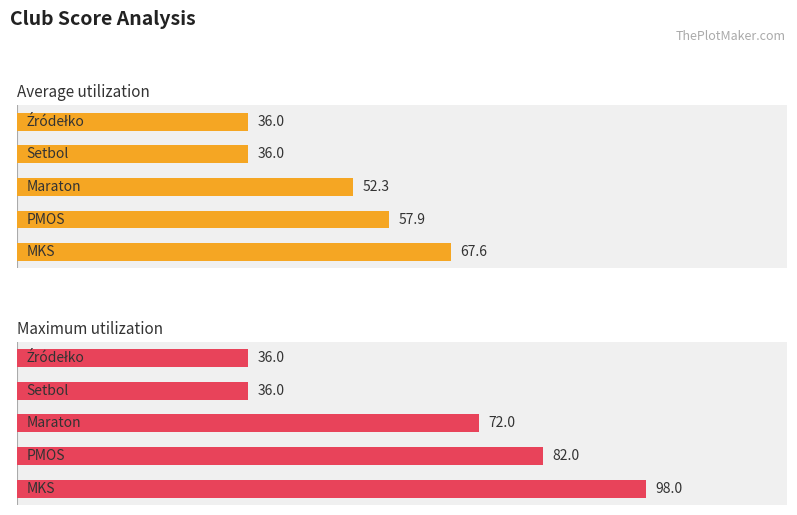

How many series are shown in this chart?

2